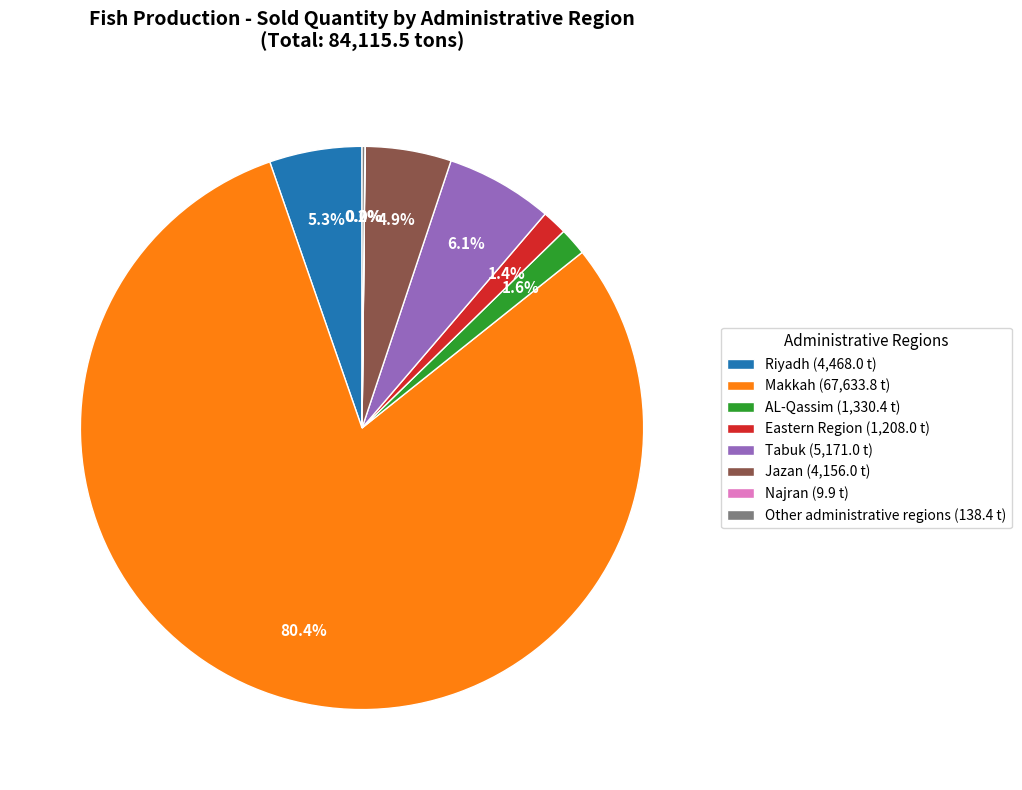

Is it true that Jazan is 5% of the pie?

True